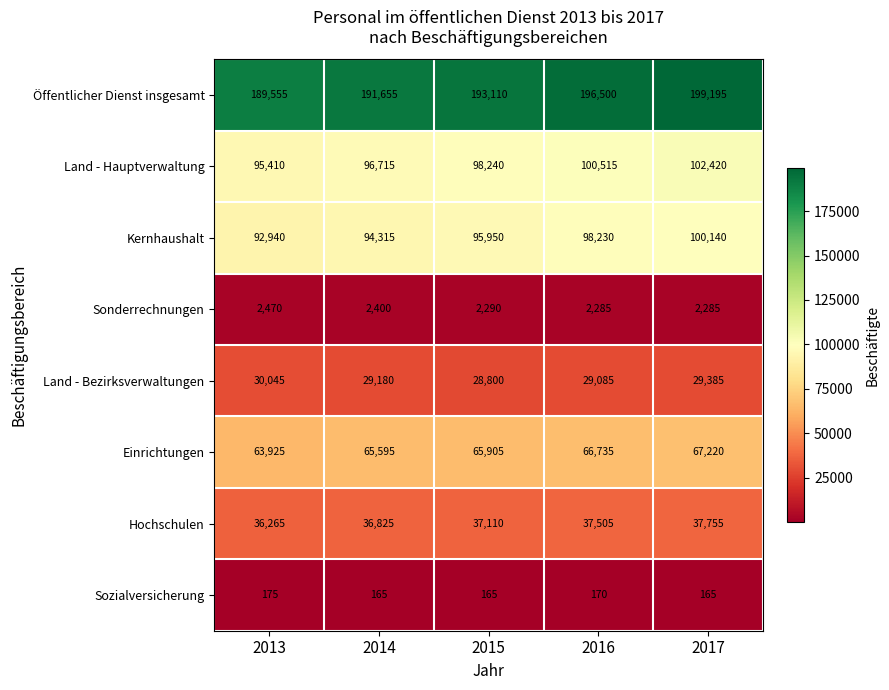

What is the spread (max minus min) of values at 2015?

192945